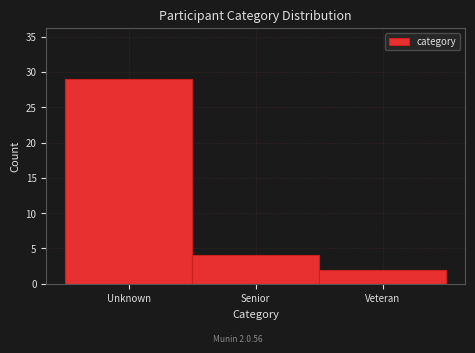

Reading right to left, extract all data points from this chart.

2	4	29